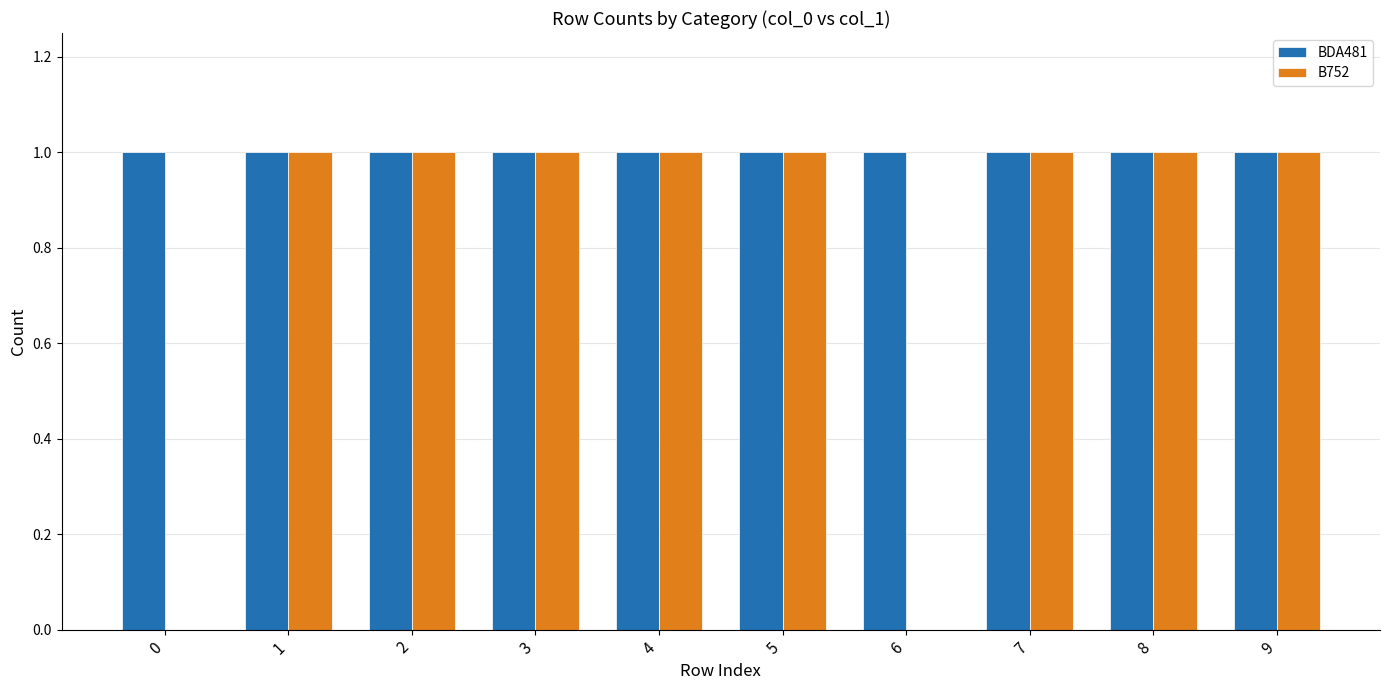

The value of BDA481 at 5 is 1. True or false?

True